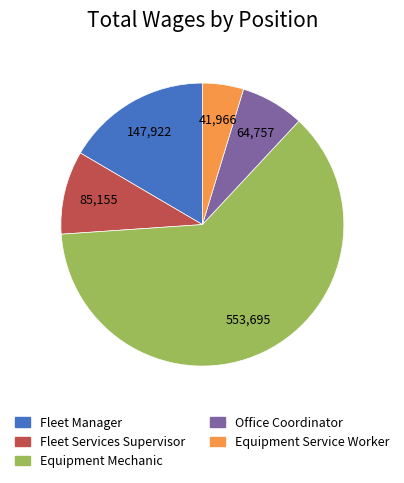

Between Equipment Mechanic and Fleet Manager, which is larger?

Equipment Mechanic